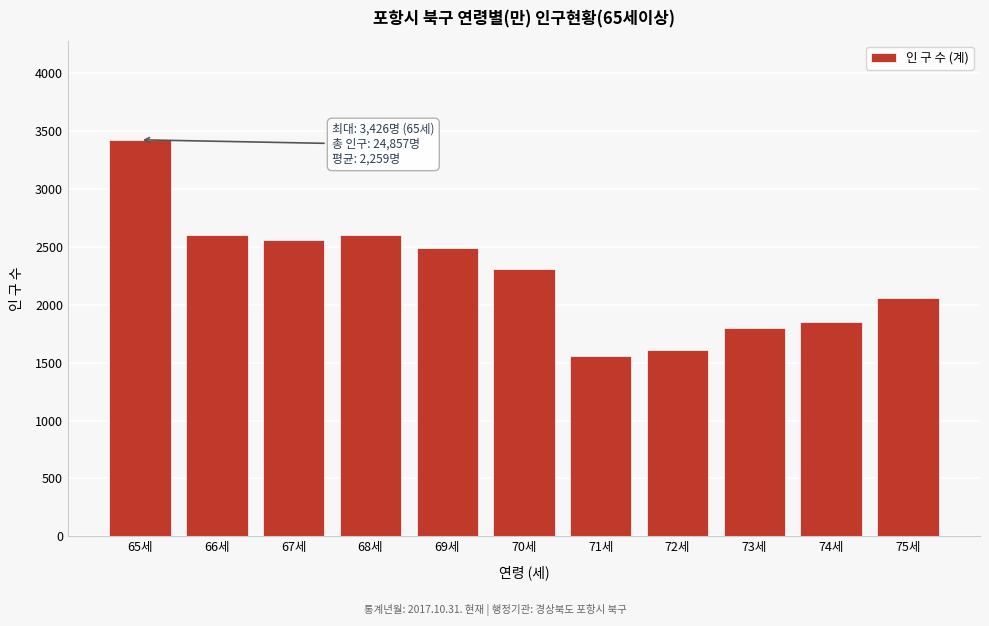

What is the value of the 1st bar from the left?

3426